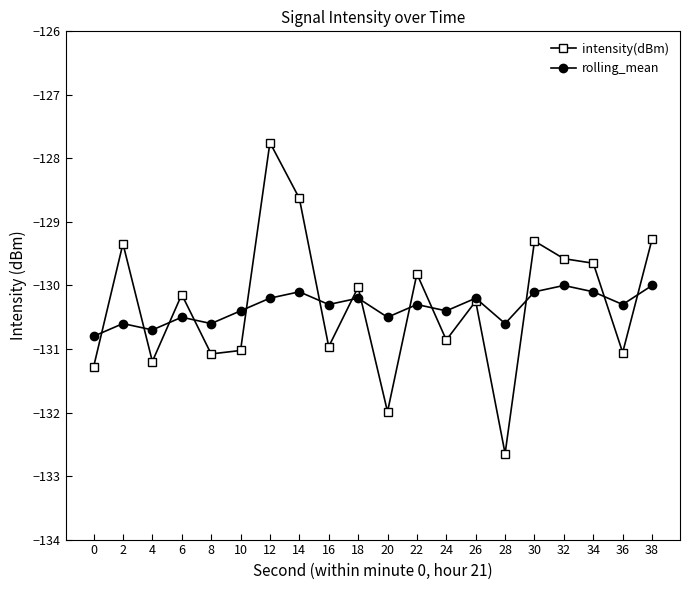

Is it true that intensity(dBm) equals -130.0 at 18?

True